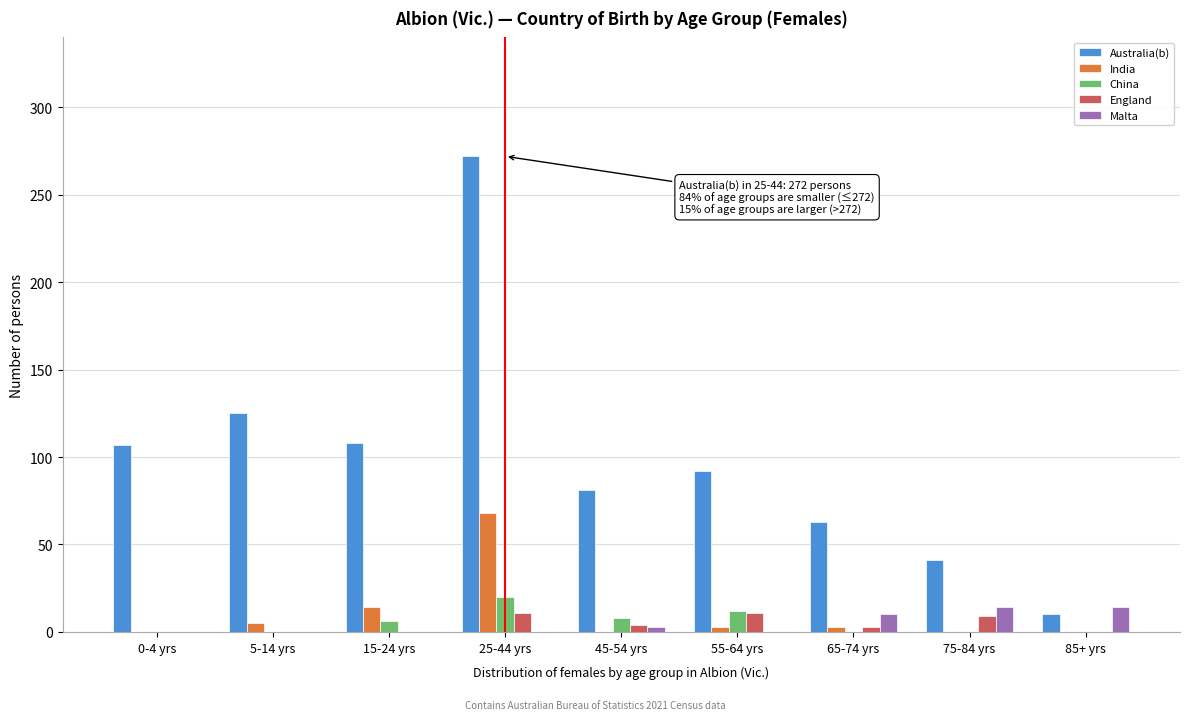

Where is India nearest to the value 34?

15-24 yrs